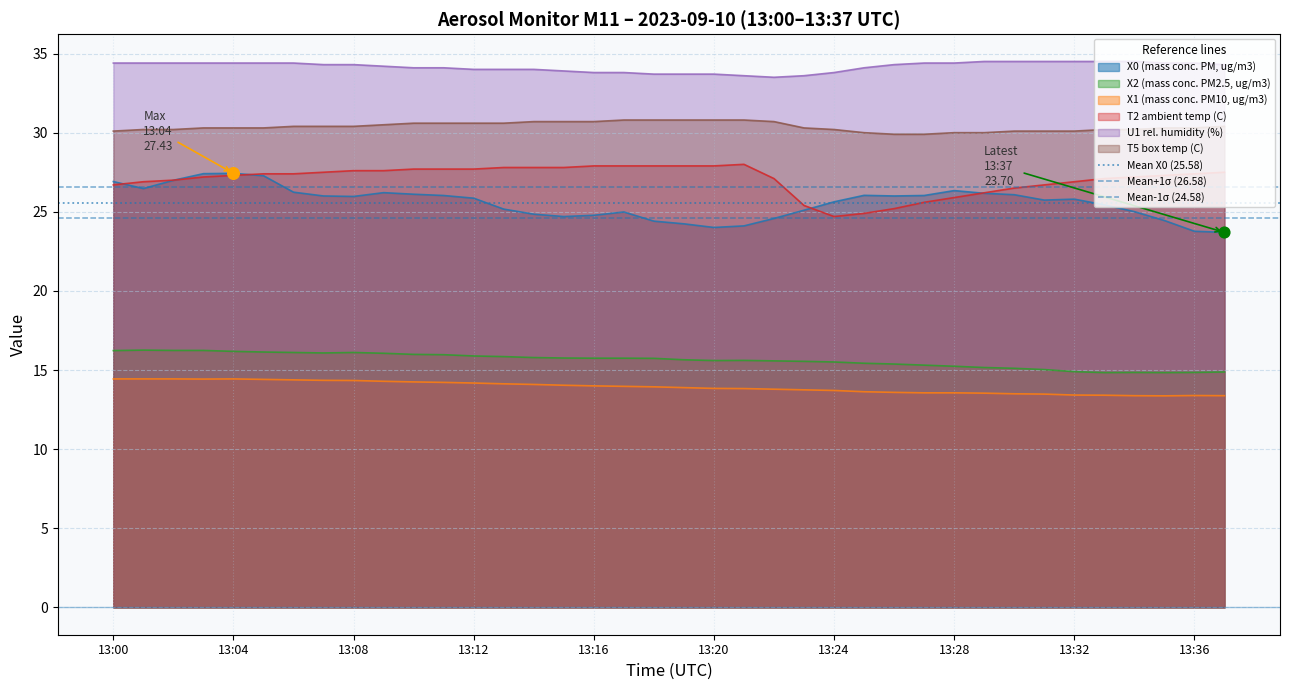

True or false: U1 rel. humidity (%) and X2 (mass conc. PM2.5, ug/m3) cross at least once.

False